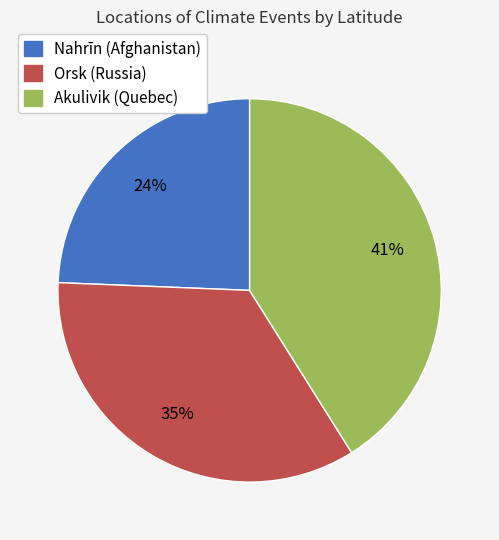

Is it true that Akulivik (Quebec) is 56% of the pie?

False